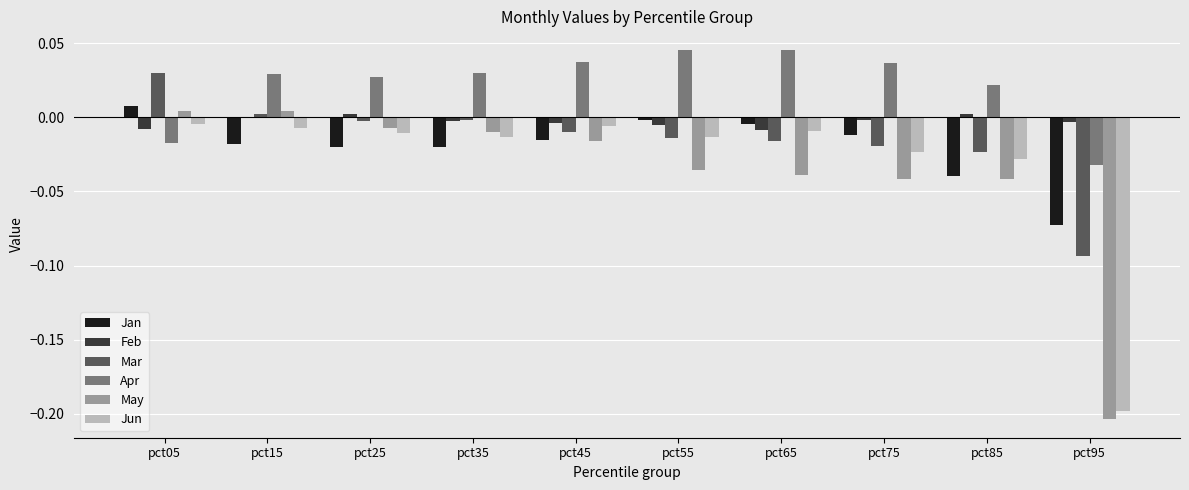

Is the value of Mar at pct65 greater than the value of Apr at pct45?

No